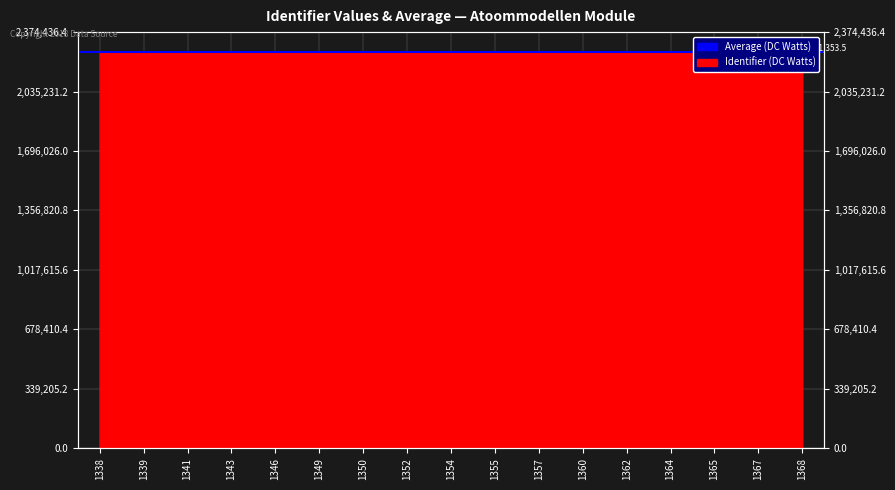

What is the greatest value displayed?

2261368